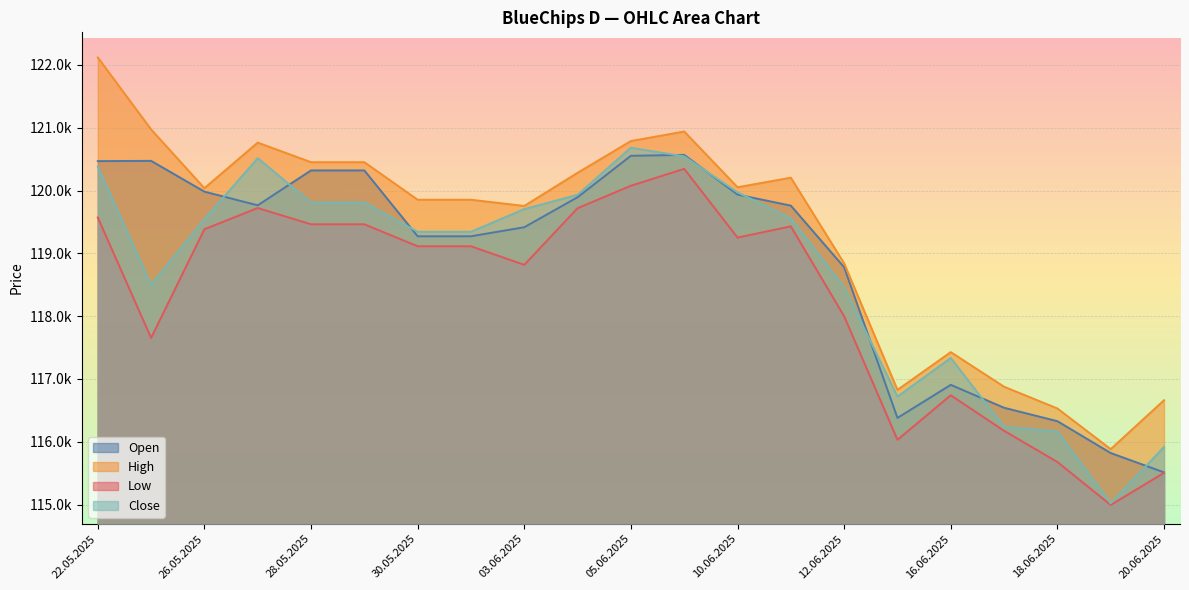

The value of Close at 23.05.2025 is 178473. True or false?

False